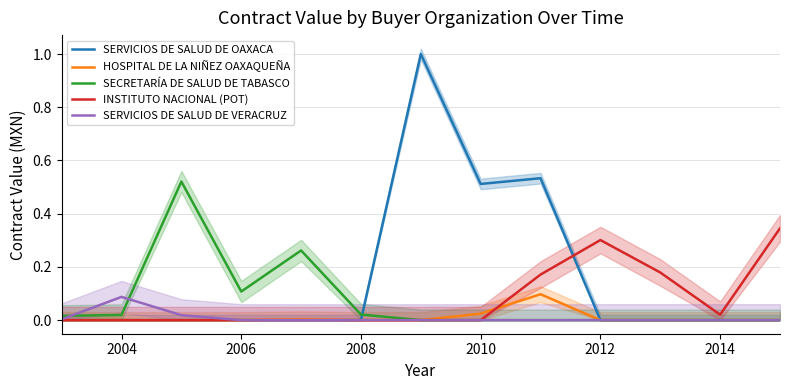

Rank the series by their maximum value, from lowest to highest.

SERVICIOS DE SALUD DE VERACRUZ, HOSPITAL DE LA NIÑEZ OAXAQUEÑA, INSTITUTO NACIONAL (POT), SECRETARÍA DE SALUD DE TABASCO, SERVICIOS DE SALUD DE OAXACA